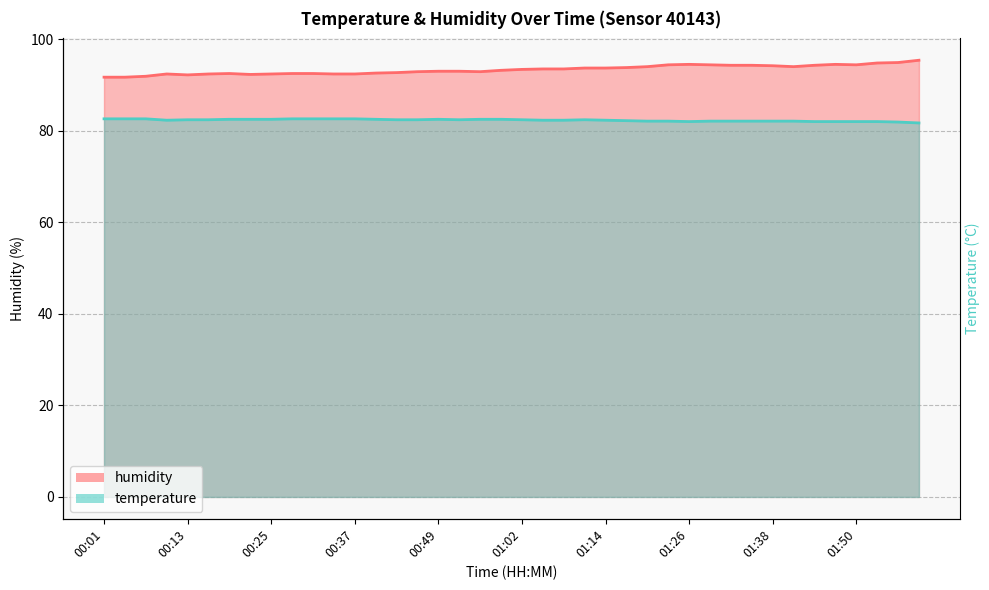

What is the greatest value displayed?

95.4